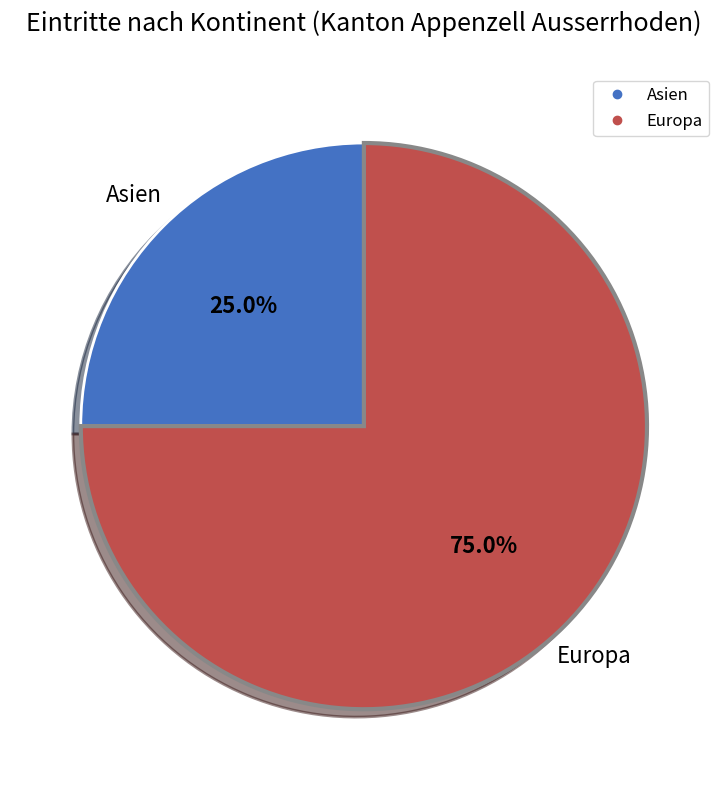

True or false: Europa accounts for 89% of the total.

False